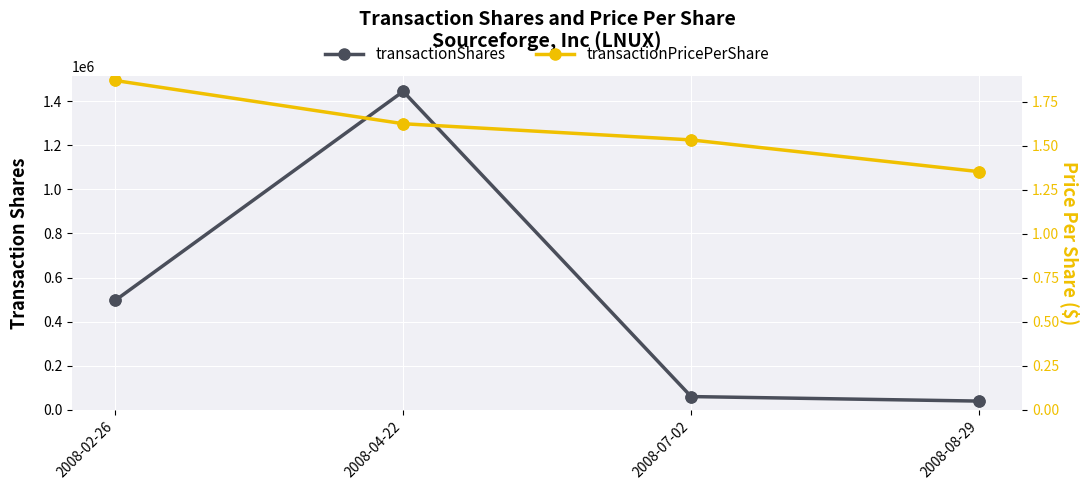

Is the value of transactionPricePerShare at 2008-08-29 greater than the value of transactionShares at 2008-04-22?

No